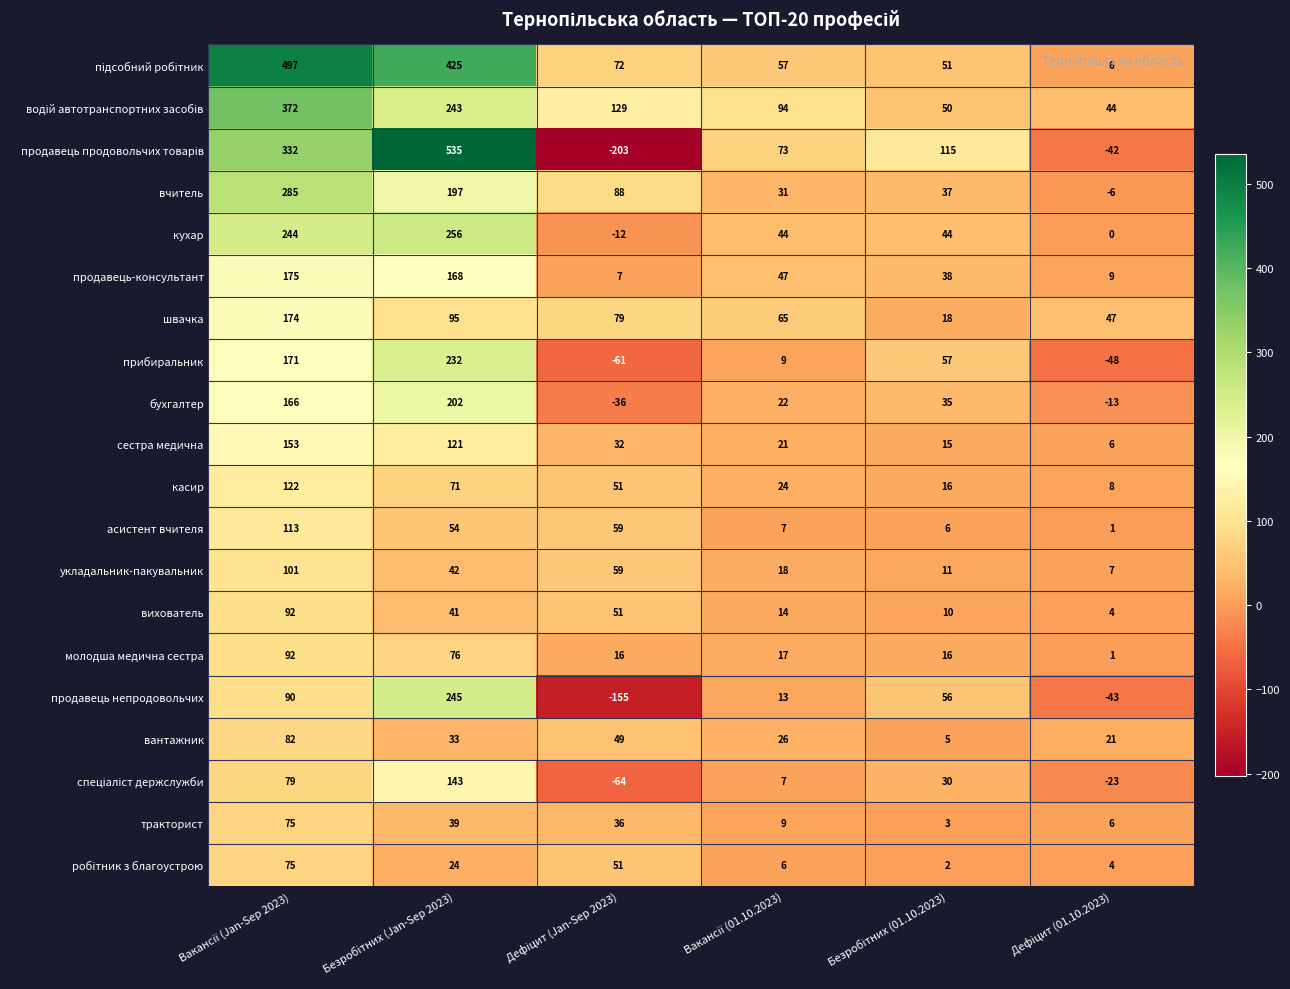

What is the greatest value displayed?

535